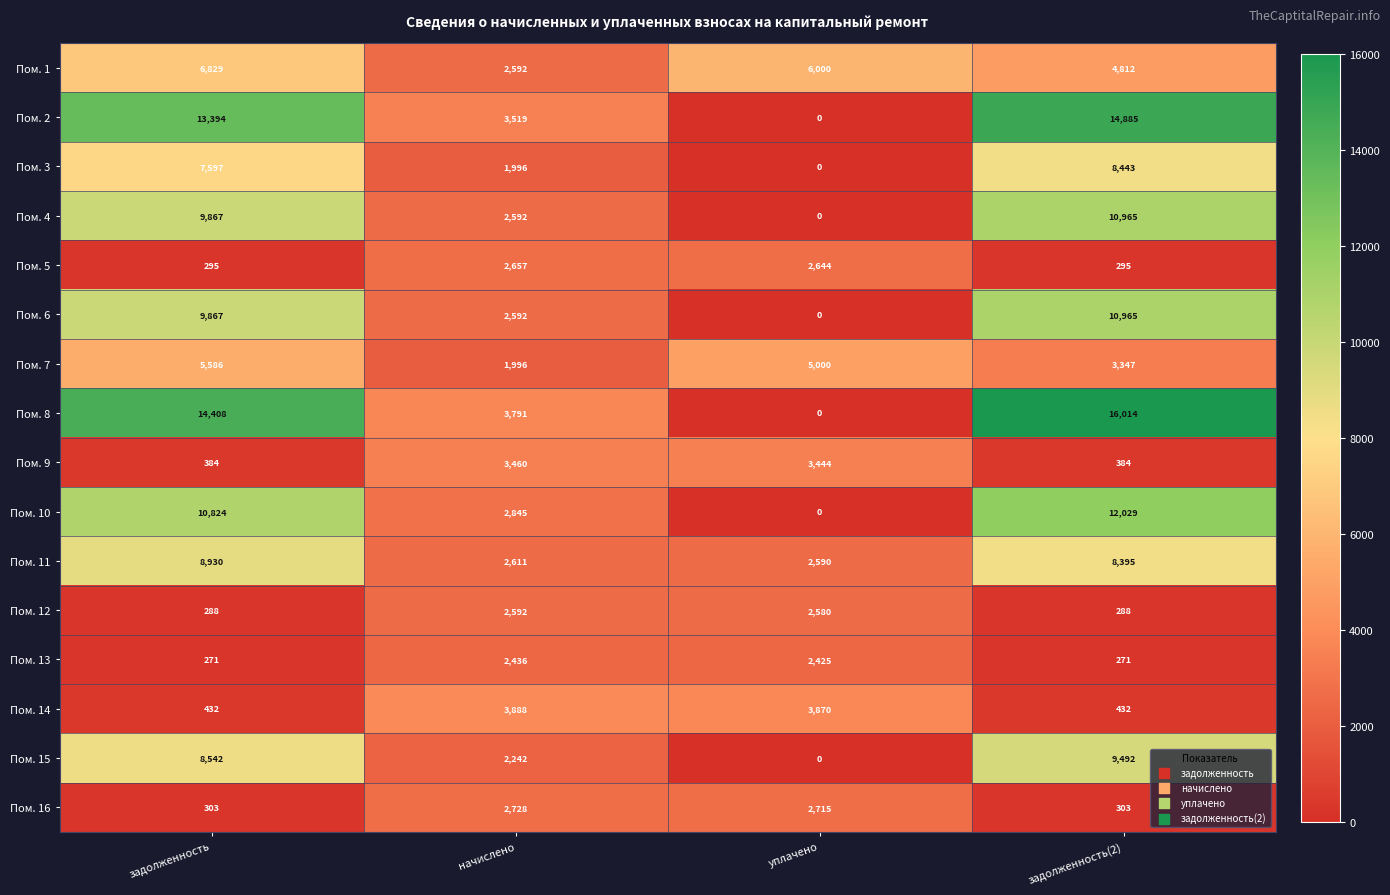

What is the maximum value shown in the chart?

16014